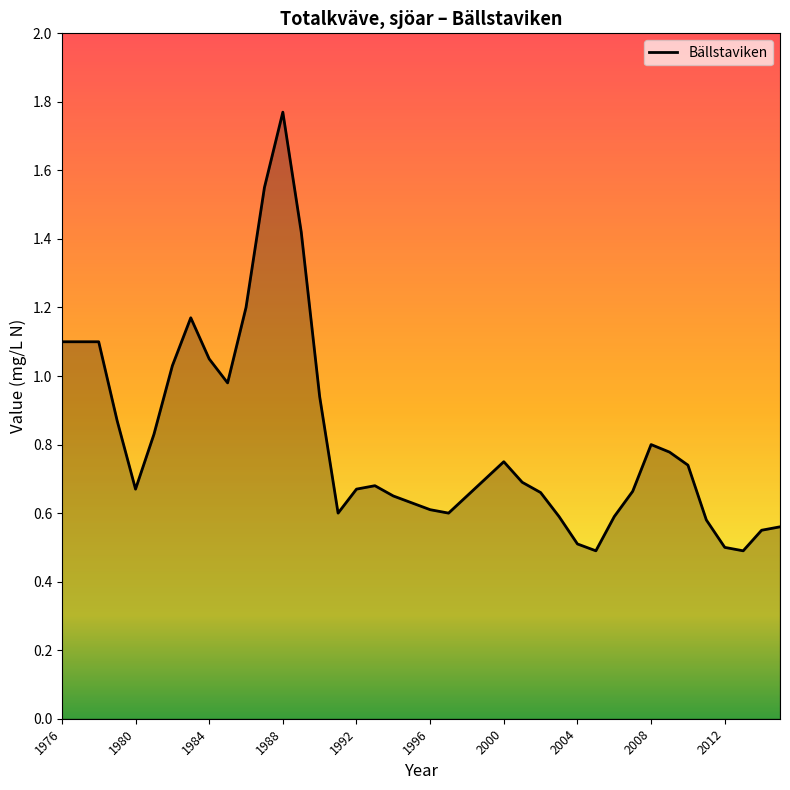

What is the smallest value displayed?

0.5